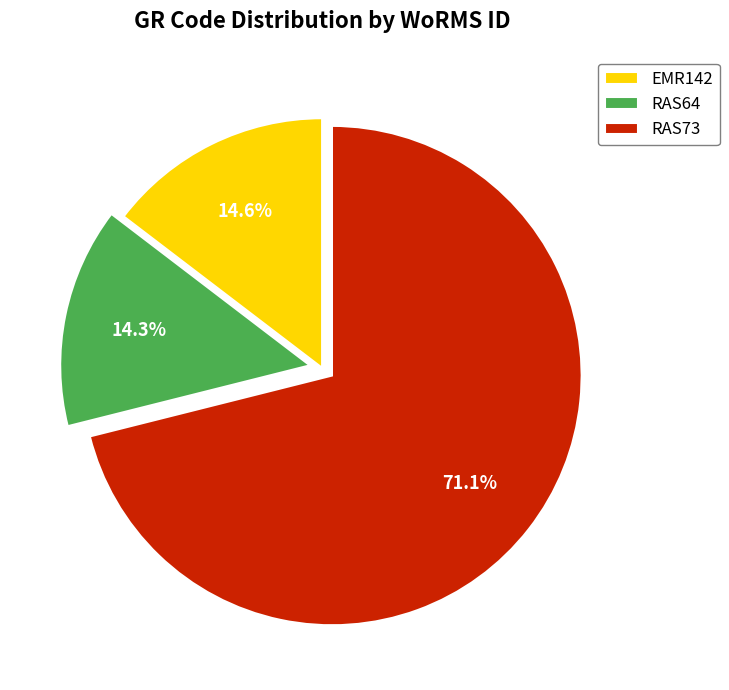

Approximately how many times larger is the value at EMR142 compared to RAS73?

0.2